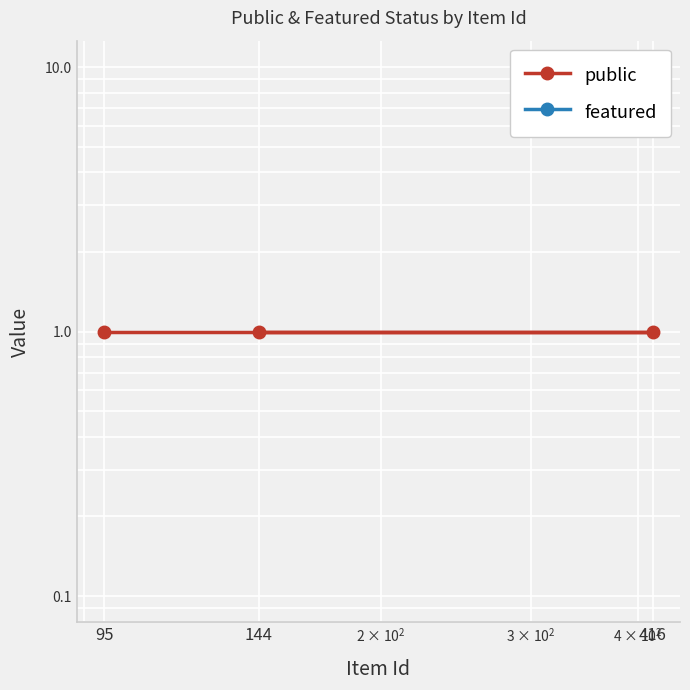

Reading right to left, transcribe all the data shown in this chart.

public: 1	1	1
featured: 0	0	0